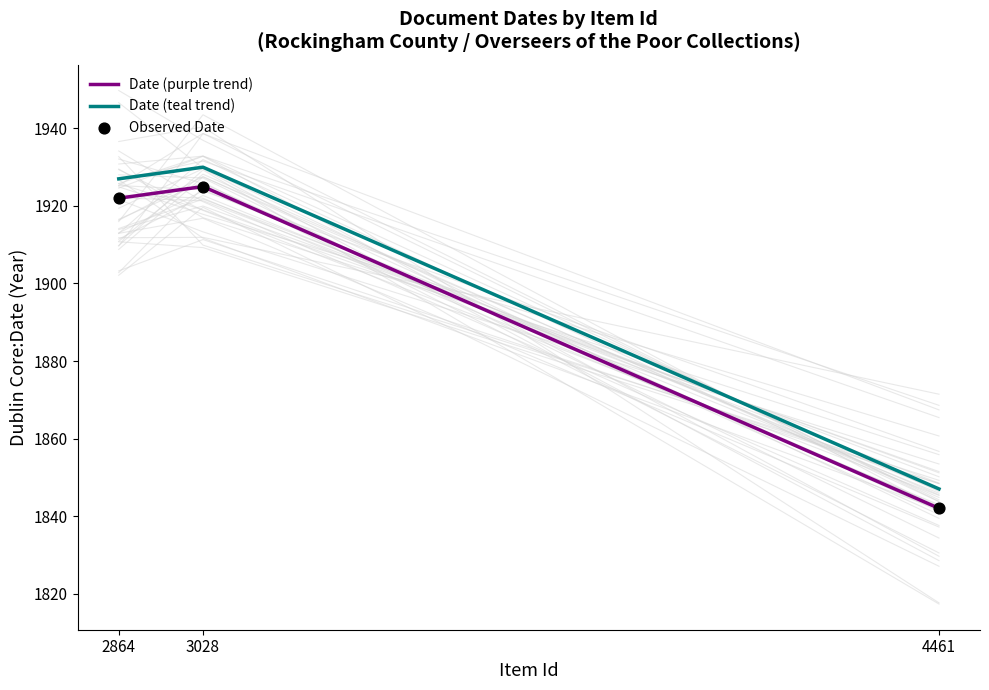

At how many categories does at least one series exceed 1863?

2